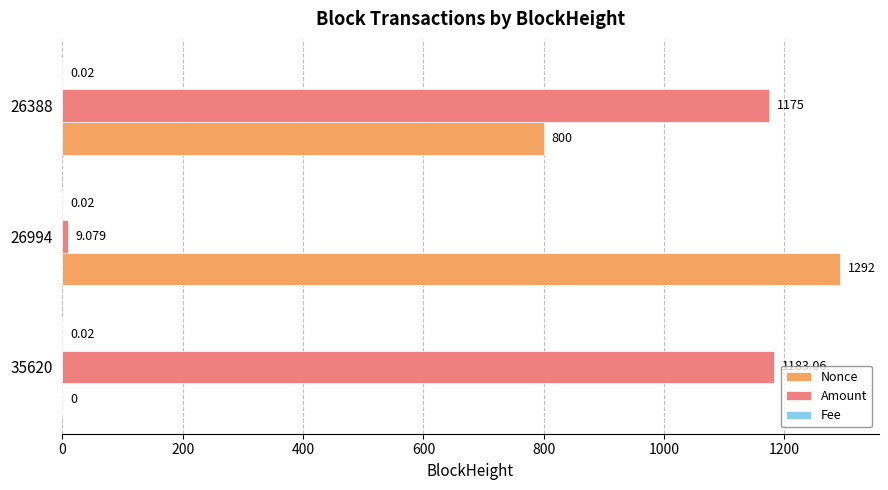

Which series changed the most between 26994 and 26388?

Amount